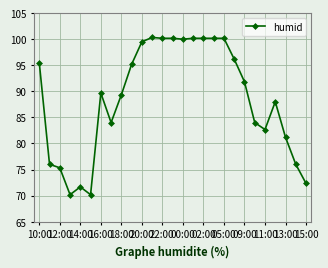

What is the maximum value shown in the chart?

100.3